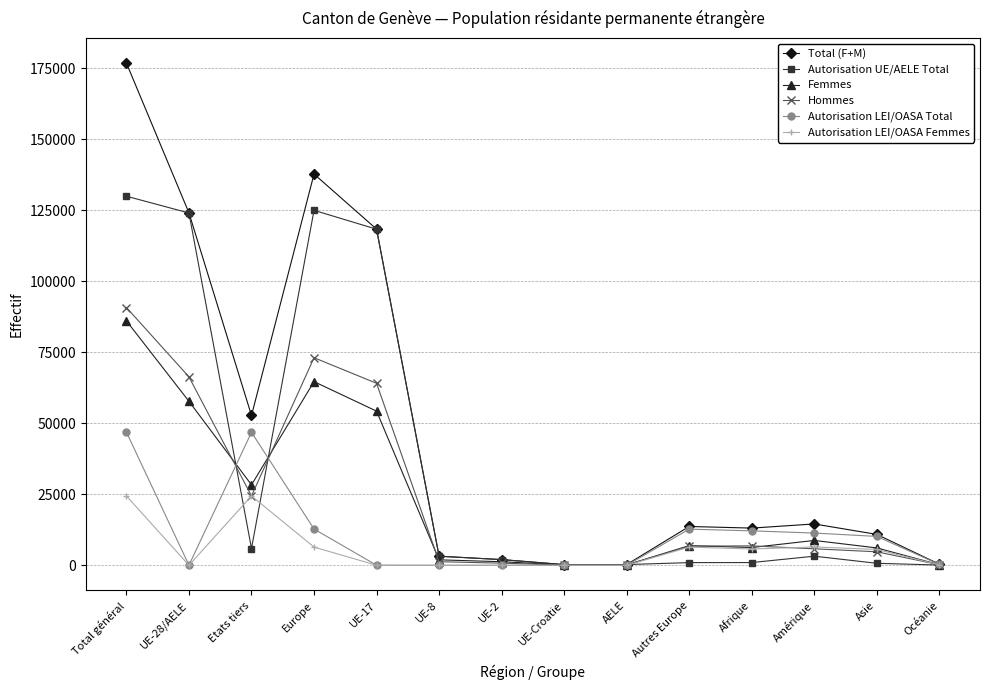

Which series has the largest total across all categories?

Total (F+M)